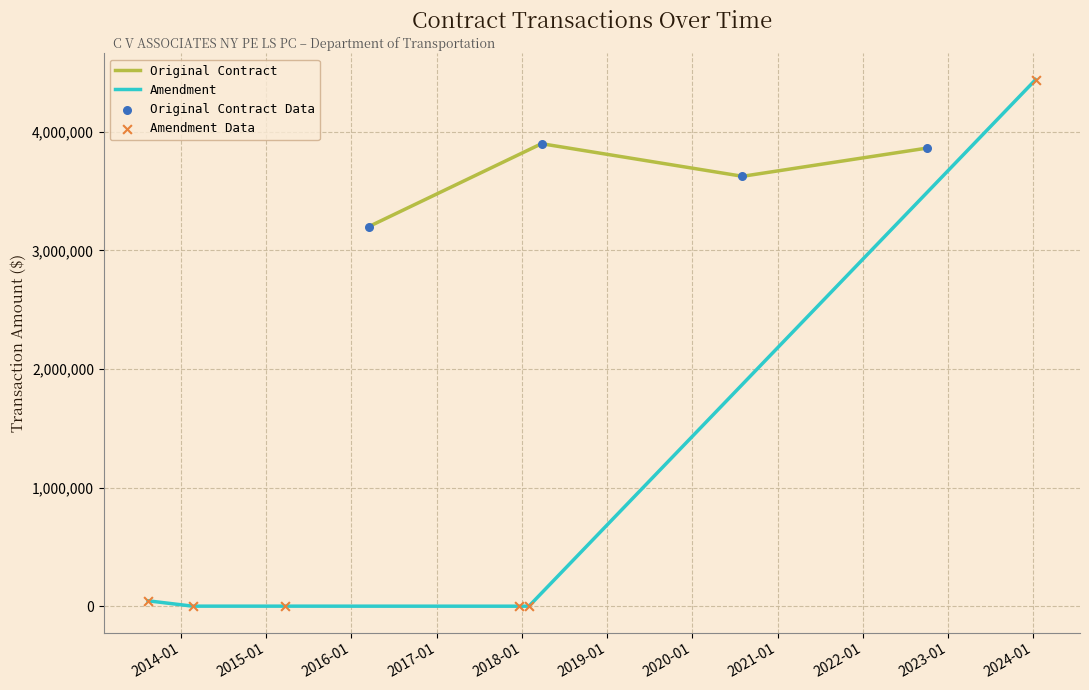

True or false: Original Contract has more than 2 interior local peaks.

False